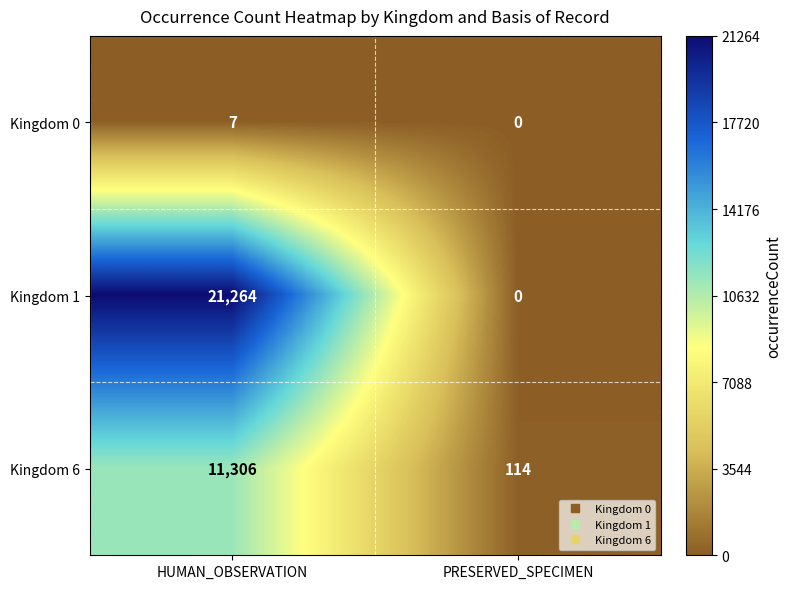

Reading left to right, what are all the values shown in this chart?

Kingdom 0: HUMAN_OBSERVATION=7	PRESERVED_SPECIMEN=0
Kingdom 1: HUMAN_OBSERVATION=21264	PRESERVED_SPECIMEN=0
Kingdom 6: HUMAN_OBSERVATION=11306	PRESERVED_SPECIMEN=114